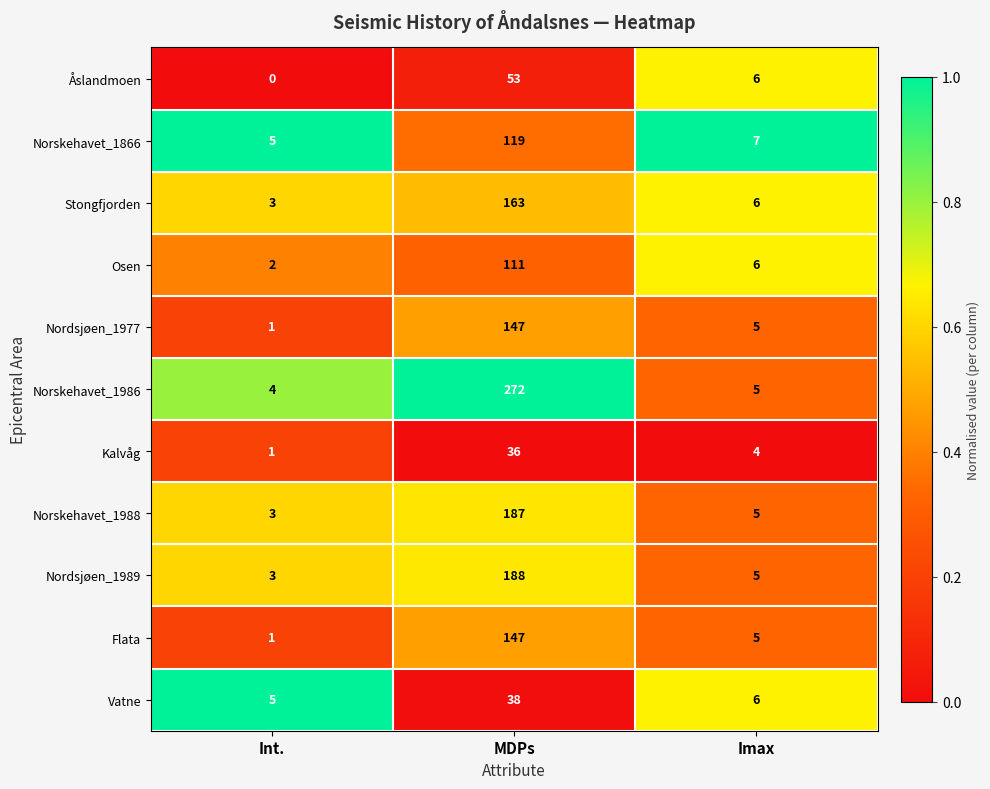

At which label does Norskehavet_1986 first exceed 5?

MDPs